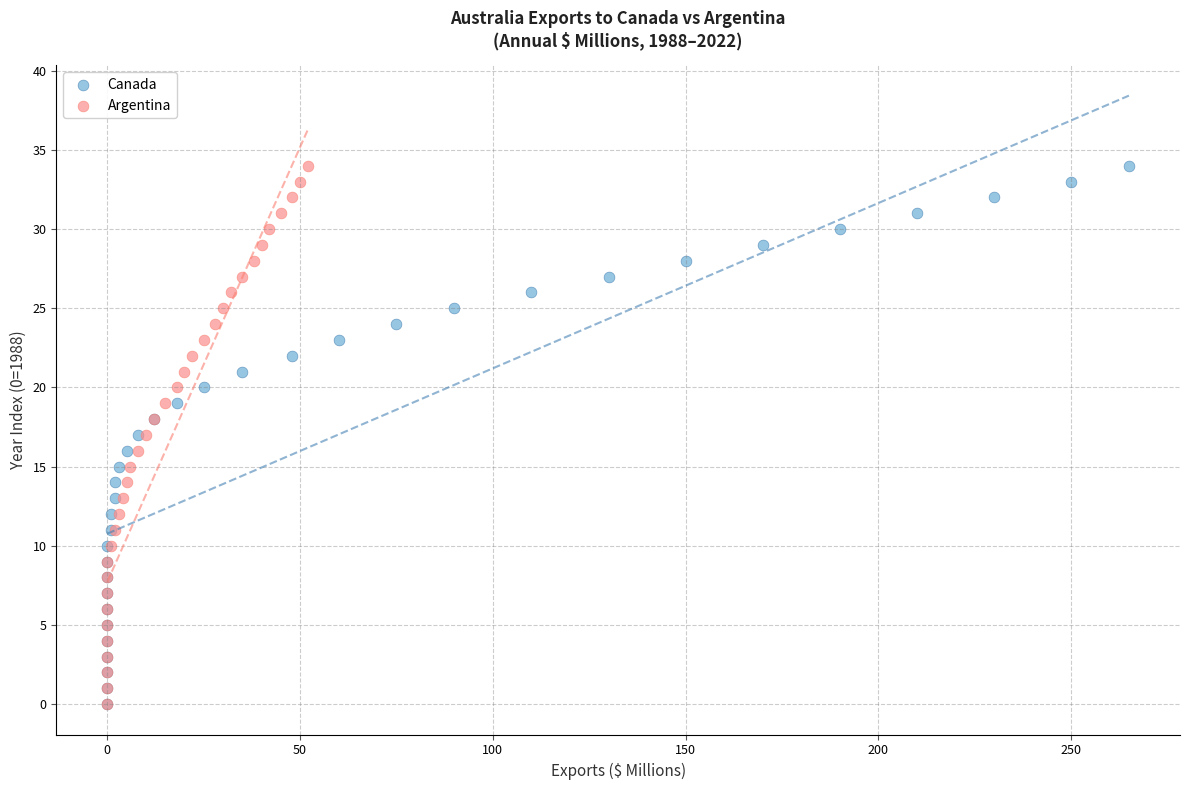

What are all the series names shown in the legend?

Canada, Argentina